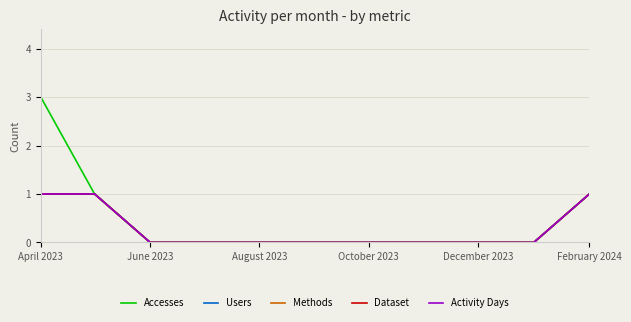

Reading left to right, list all the values displayed in this chart.

Accesses: 3	1	0	0	0	0	0	0	0	0	1
Users: 1	1	0	0	0	0	0	0	0	0	1
Methods: 1	1	0	0	0	0	0	0	0	0	1
Dataset: 1	1	0	0	0	0	0	0	0	0	1
Activity Days: 1	1	0	0	0	0	0	0	0	0	1